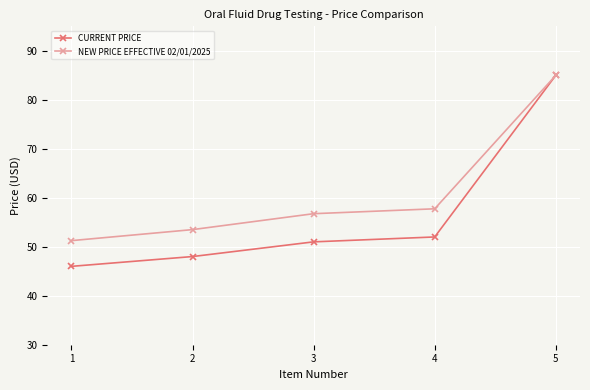

What is the value of the NEW PRICE EFFECTIVE 02/01/2025 point at the 5th from the left?

85.0